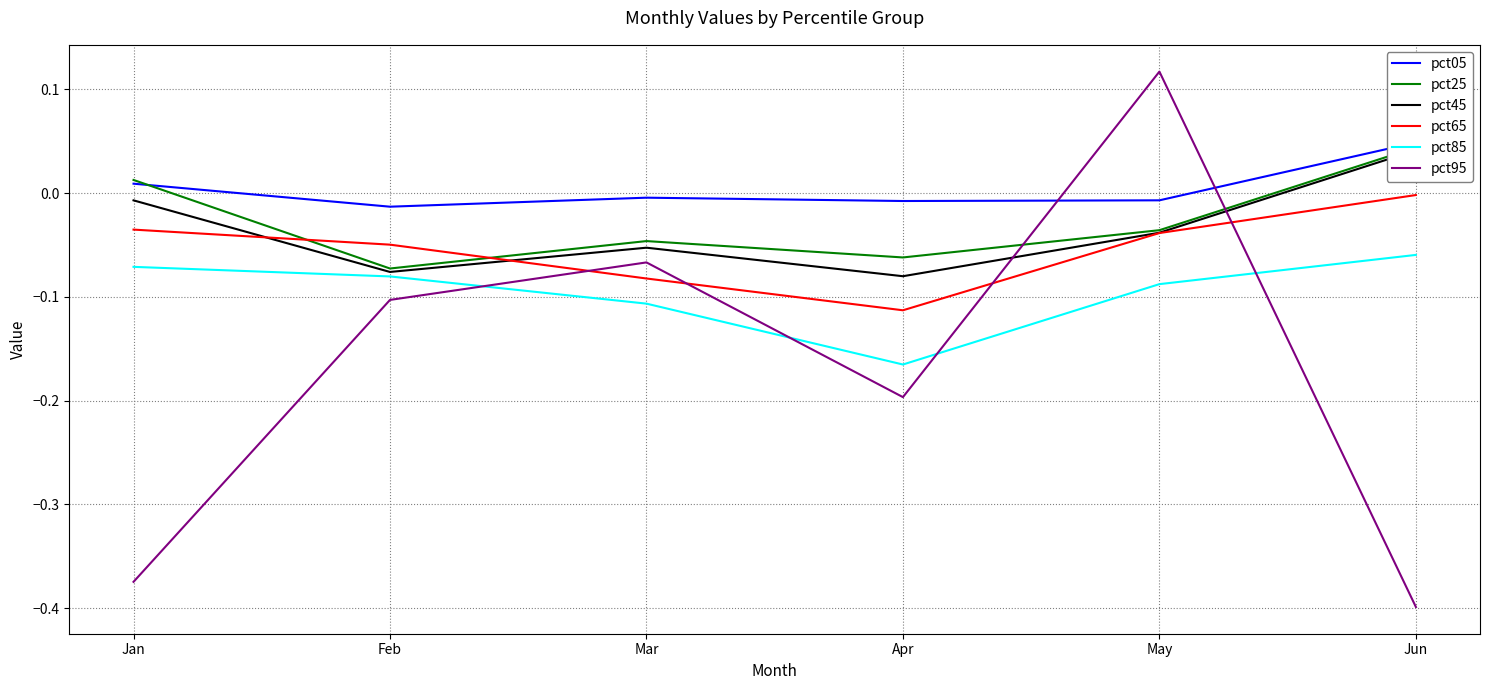

List the series in order of their peak value, highest first.

pct95, pct05, pct25, pct45, pct65, pct85